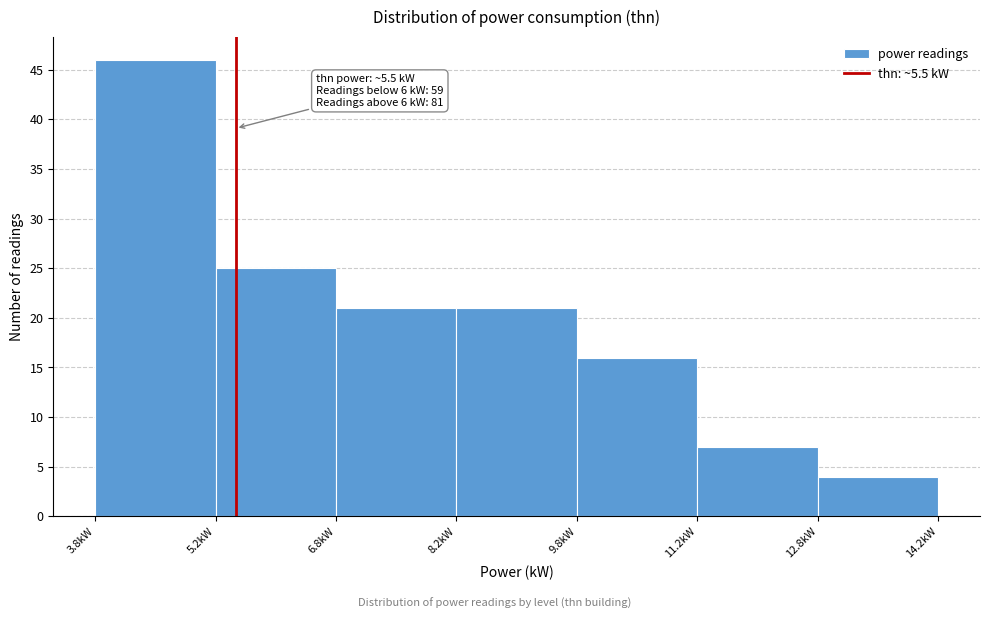

Over which range of the x-axis is the bar tallest?

3.75 to 5.25